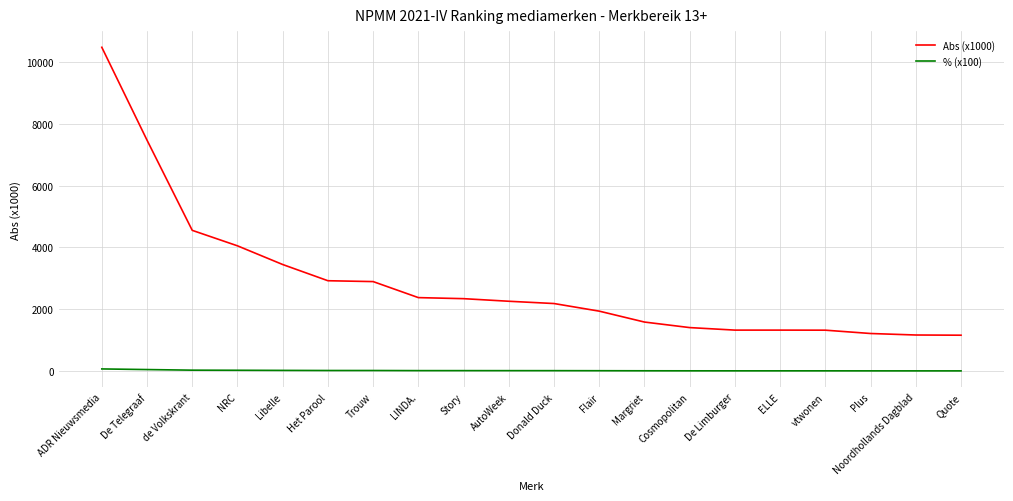

What position from the left is vtwonen?

17